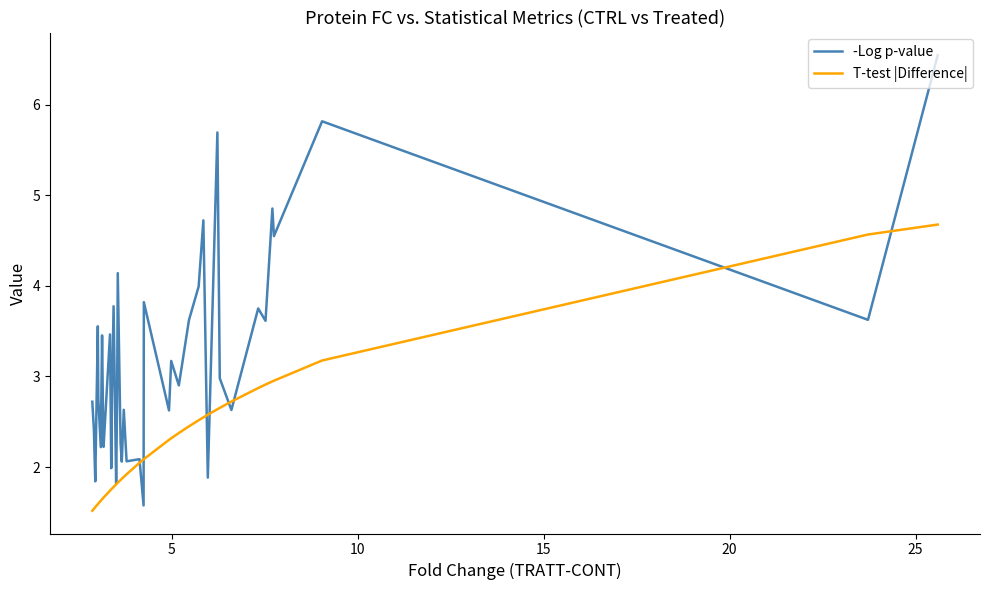

What are all the series names shown in the legend?

-Log p-value, T-test |Difference|